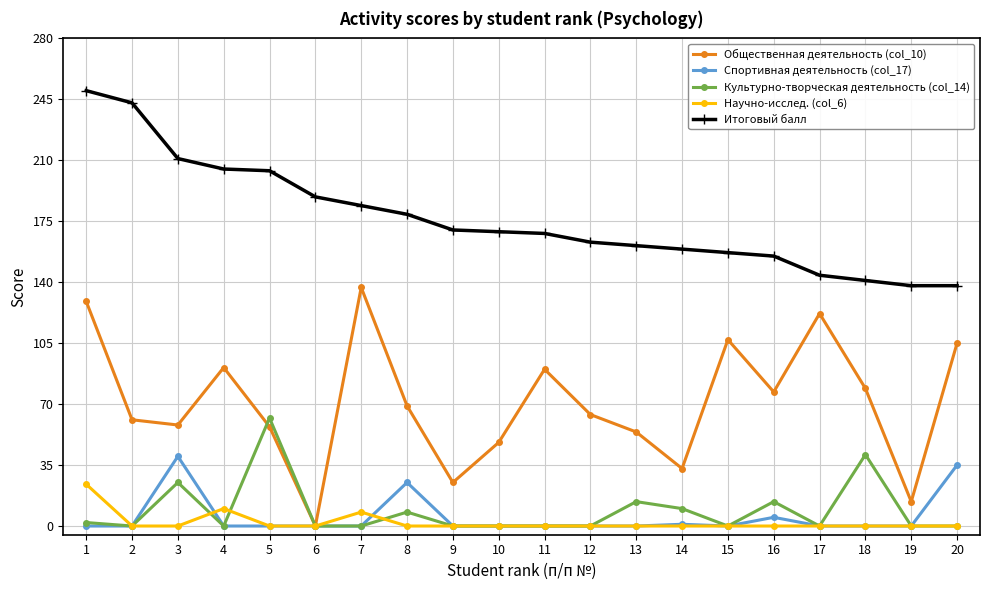

Does the chart display data point markers on the line(s)?

Yes